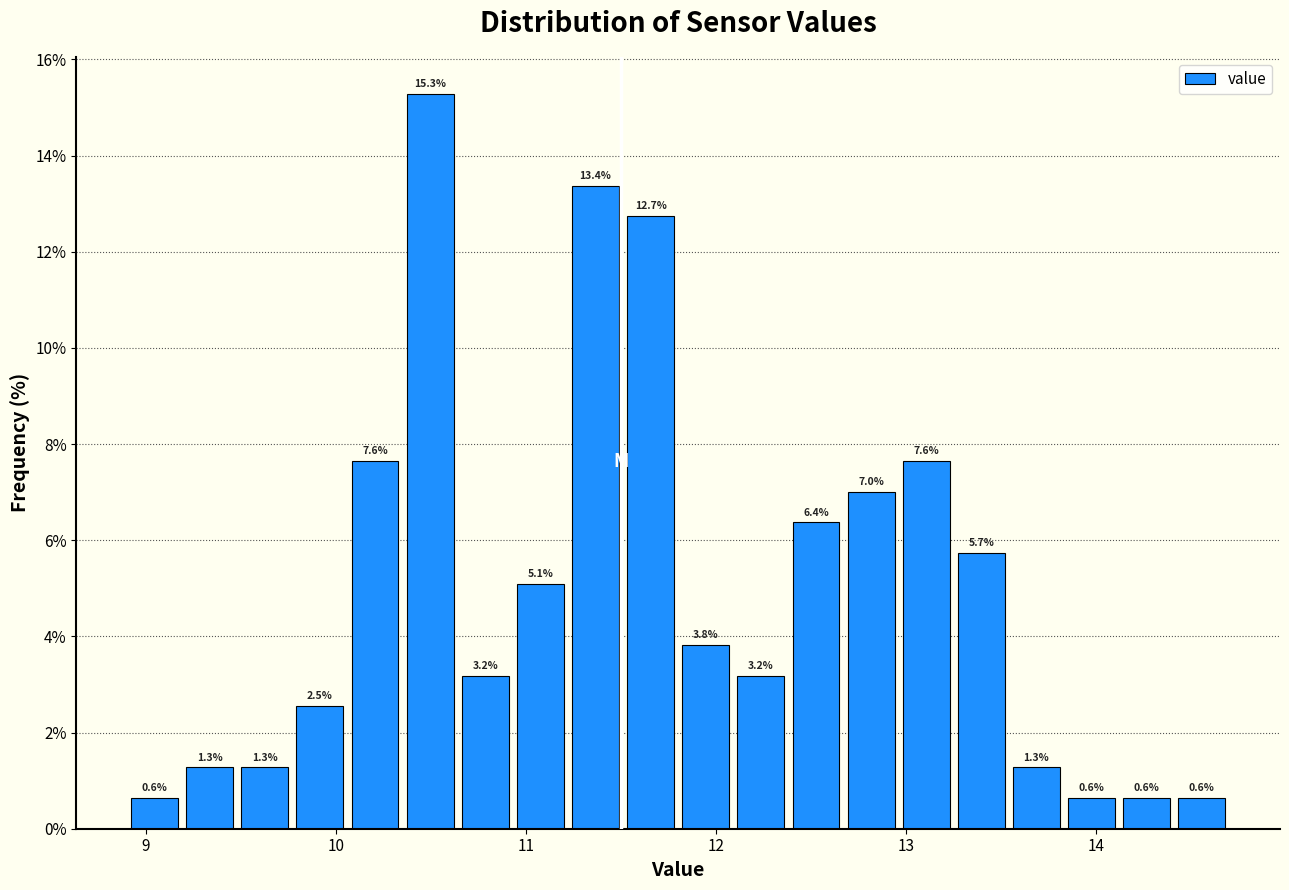

Read against the x-axis, roughly where is the centre of the tallest bar?

10.5